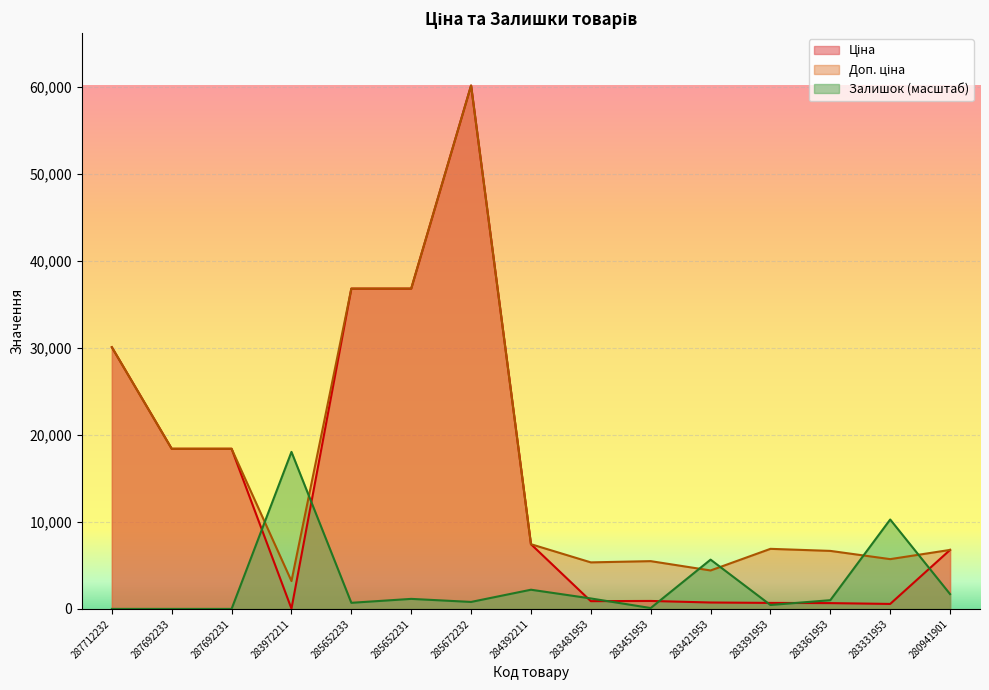

Reading left to right, extract all data points from this chart.

Ціна: 30102.8	18420.9	18420.9	32.0	36841.8	36841.8	60205.6	7444.6	892.2	915.8	737.2	691.0	667.4	572.7	6787.1
Доп. ціна: 30102.8	18420.9	18420.9	3205.0	36841.8	36841.8	60205.6	7444.6	5353.1	5495.0	4423.0	6910.3	6673.6	5727.0	6787.1
Залишок: 0.0	0.0	0.0	18061.7	702.4	1153.9	802.7	2207.5	1204.1	100.3	5669.4	451.5	1003.4	10285.1	1705.8